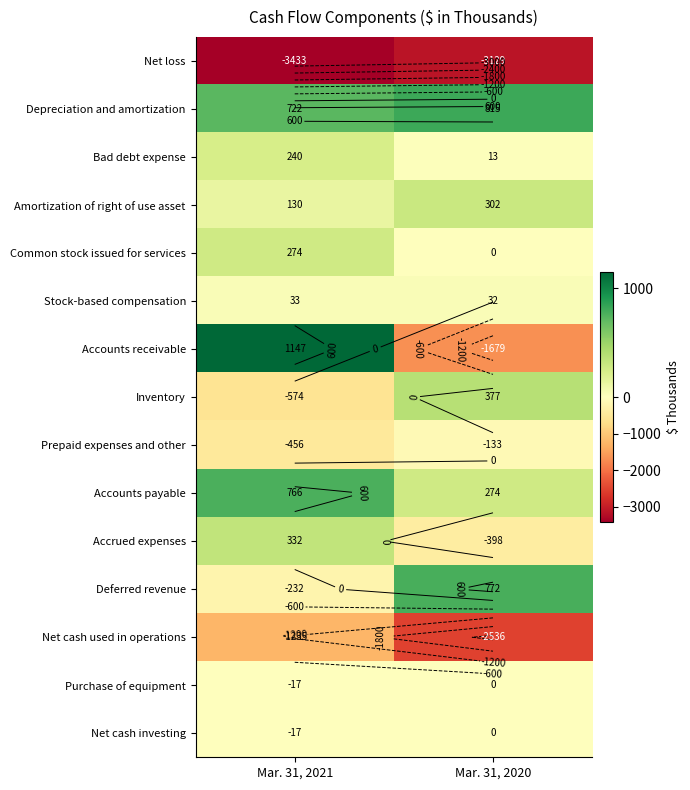

At how many categories does at least one series exceed 1039?

1